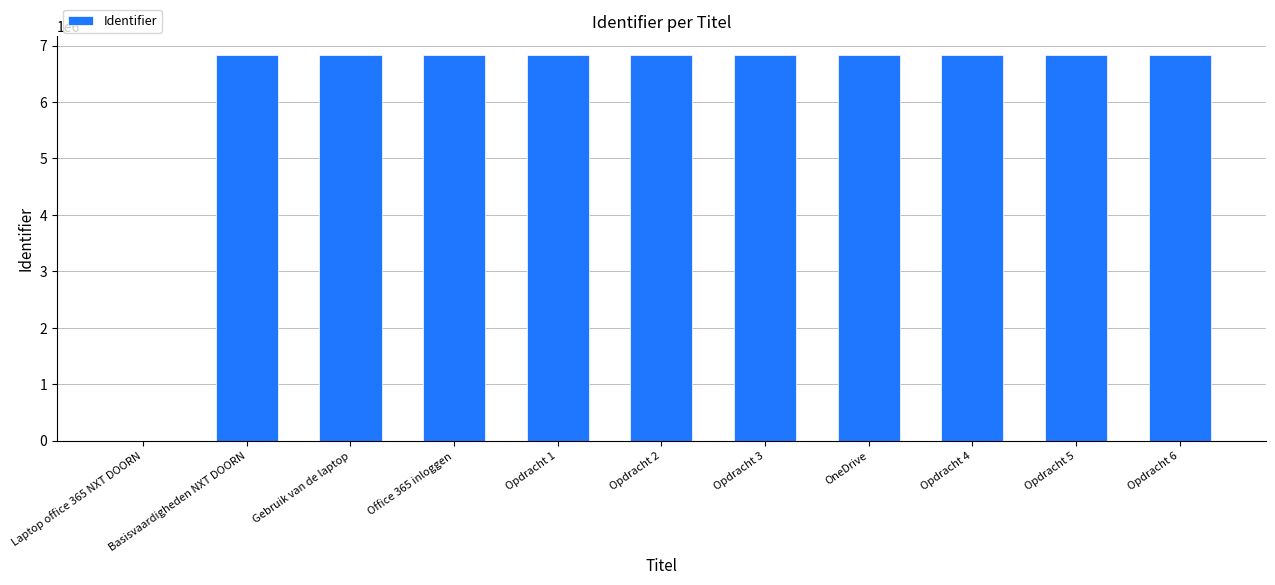

Is it true that the value at Opdracht 4 is 6833010?

True